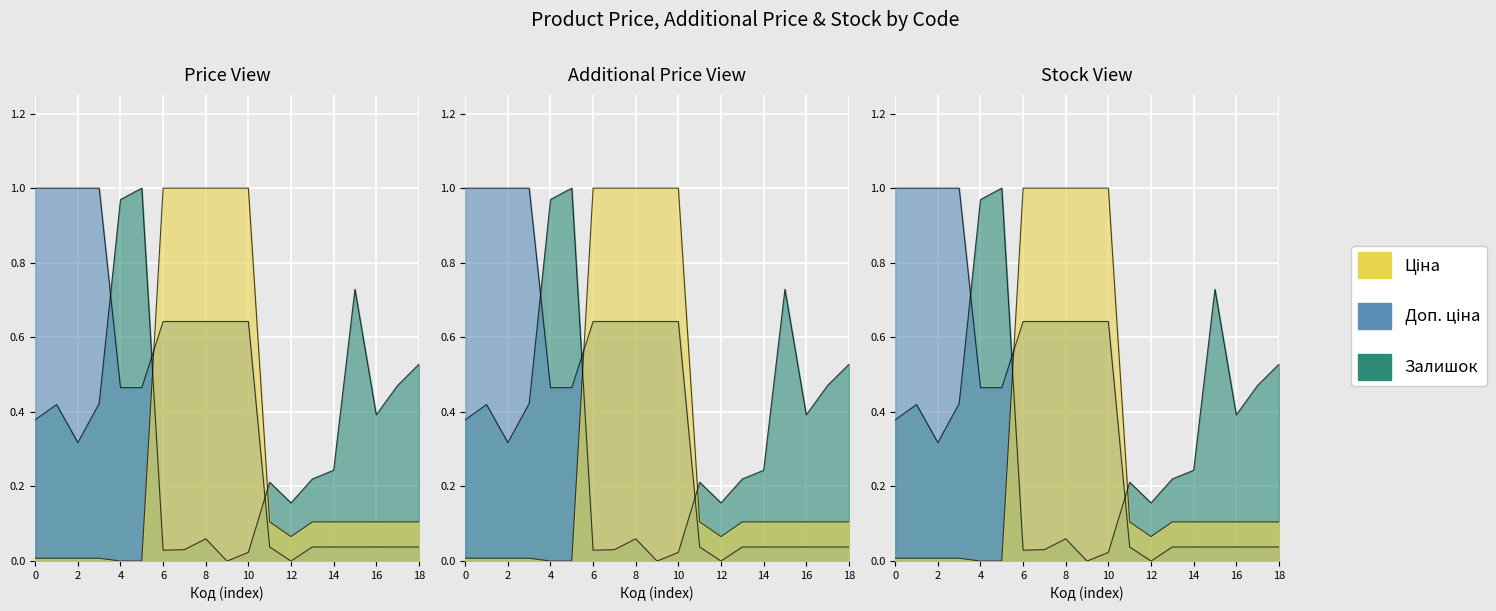

True or false: Доп. ціна has more than 0 points higher than both neighbors.

False